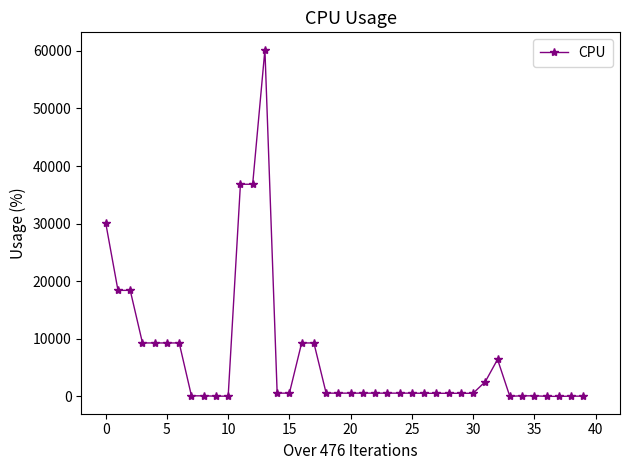

What is the difference between the maximum and minimum values?

60189.9